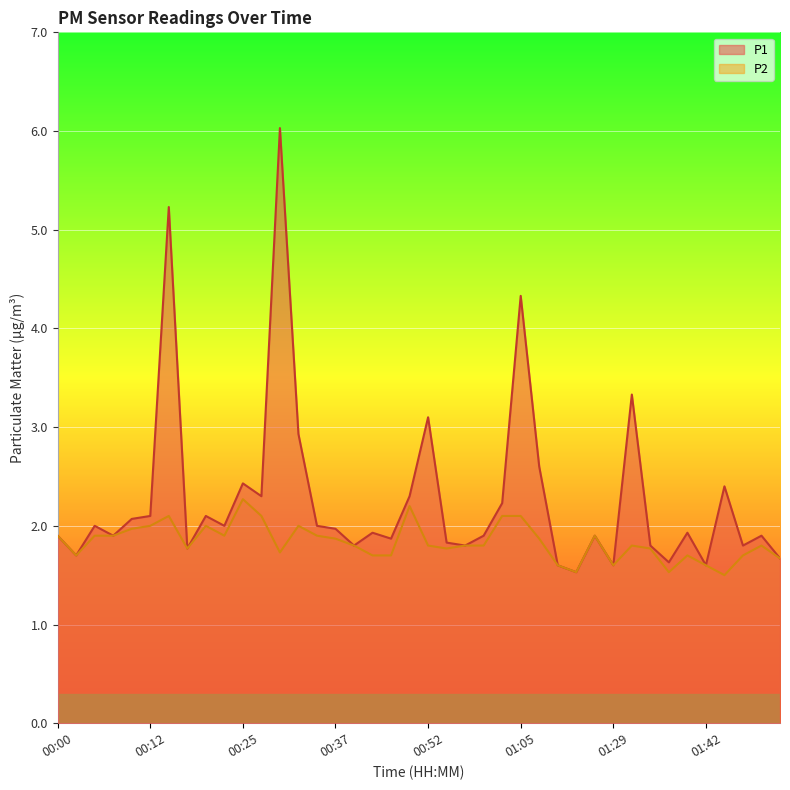

Reading left to right, list all the values displayed in this chart.

P1: 00:00=1.9	00:03=1.7	00:05=2.0	00:07=1.9	00:10=2.1	00:12=2.1	00:15=5.2	00:17=1.8	00:20=2.1	00:22=2.0	00:25=2.4	00:27=2.3	00:29=6.0	00:32=2.9	00:34=2.0	00:37=2.0	00:39=1.8	00:42=1.9	00:47=1.9	00:50=2.3	00:52=3.1	00:55=1.8	00:57=1.8	01:00=1.9	01:02=2.2	01:05=4.3	01:10=2.6	01:16=1.6	01:18=1.5	01:21=1.9	01:29=1.6	01:32=3.3	01:35=1.8	01:37=1.6	01:40=1.9	01:42=1.6	01:45=2.4	01:48=1.8	01:50=1.9	01:53=1.7
P2: 00:00=1.9	00:03=1.7	00:05=1.9	00:07=1.9	00:10=2.0	00:12=2.0	00:15=2.1	00:17=1.8	00:20=2.0	00:22=1.9	00:25=2.3	00:27=2.1	00:29=1.7	00:32=2.0	00:34=1.9	00:37=1.9	00:39=1.8	00:42=1.7	00:47=1.7	00:50=2.2	00:52=1.8	00:55=1.8	00:57=1.8	01:00=1.8	01:02=2.1	01:05=2.1	01:10=1.9	01:16=1.6	01:18=1.5	01:21=1.9	01:29=1.6	01:32=1.8	01:35=1.8	01:37=1.5	01:40=1.7	01:42=1.6	01:45=1.5	01:48=1.7	01:50=1.8	01:53=1.7